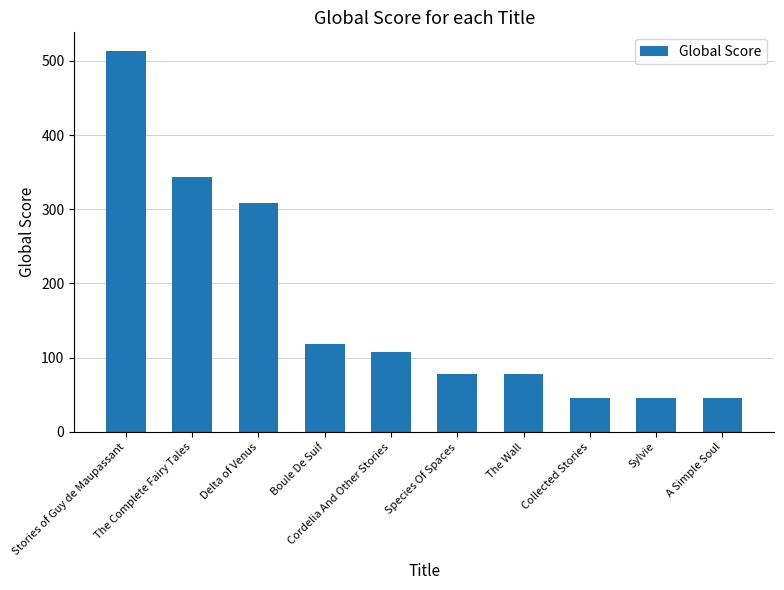

What is the label of the 9th bar from the left?

Sylvie